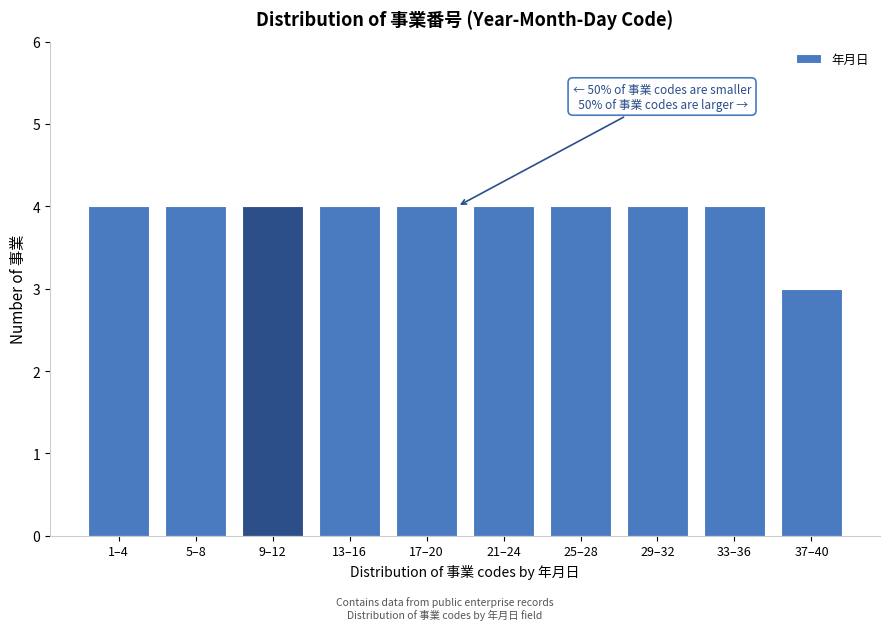

Reading left to right, what are all the values shown in this chart?

4	4	4	4	4	4	4	4	4	3